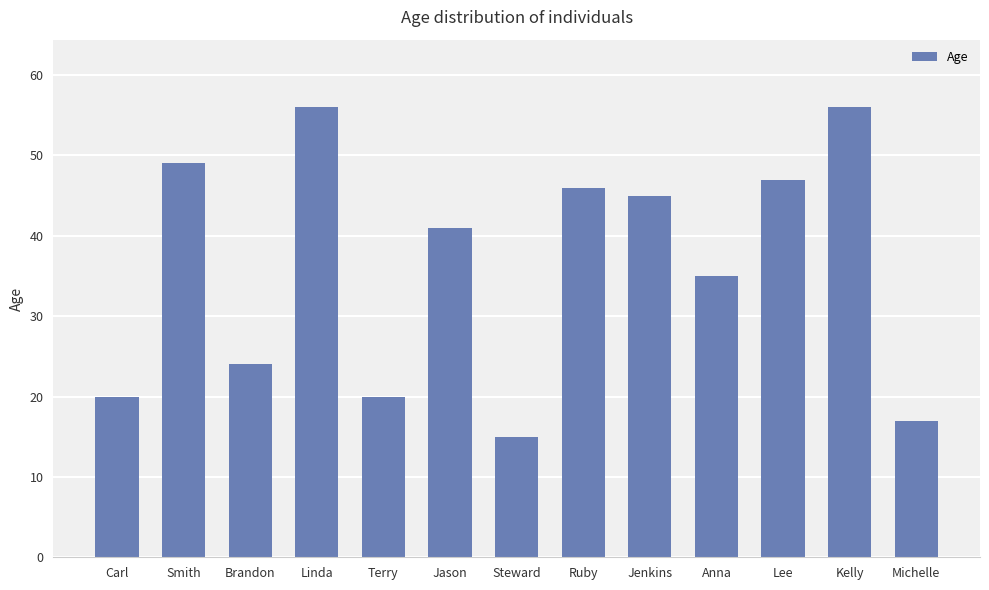

What is the sum of the values at Jason and Linda?

97